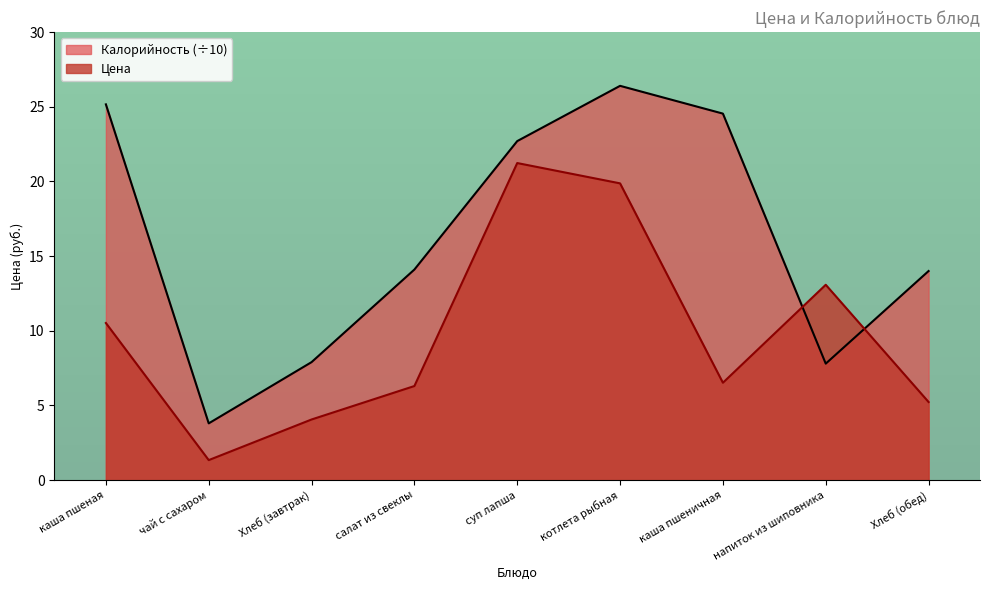

What is the difference between the maximum and minimum values in the Цена series?

19.9